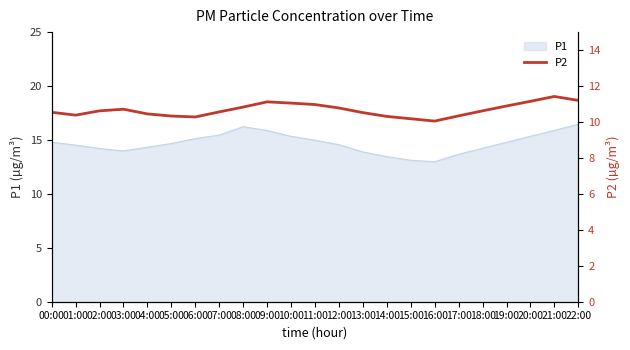

The value of P1 at 19:00 is 8.3. True or false?

False